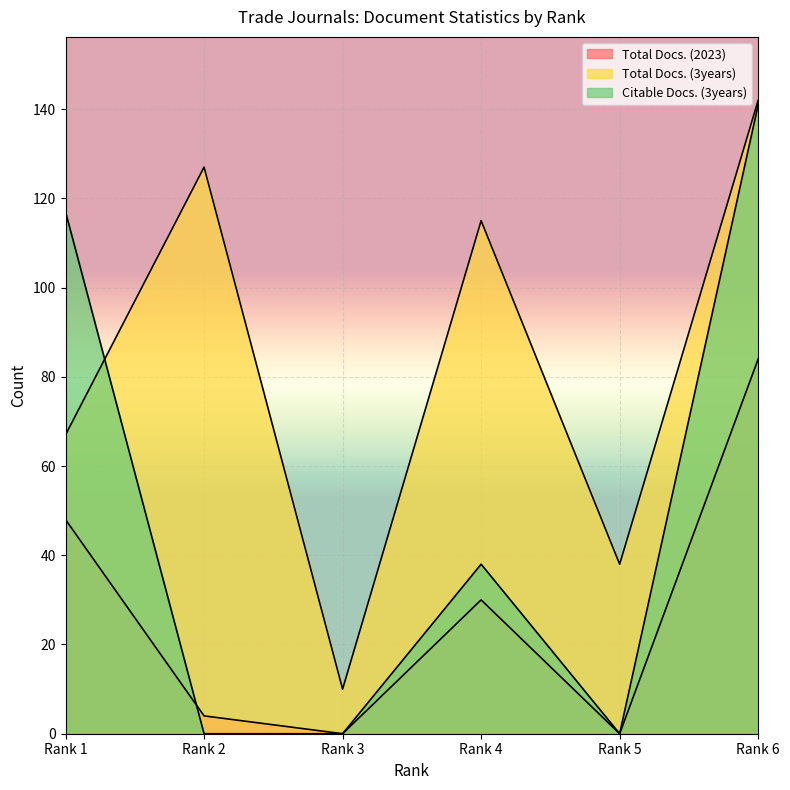

Where does the Total Docs. (2023) series first go above 30?

Rank 1